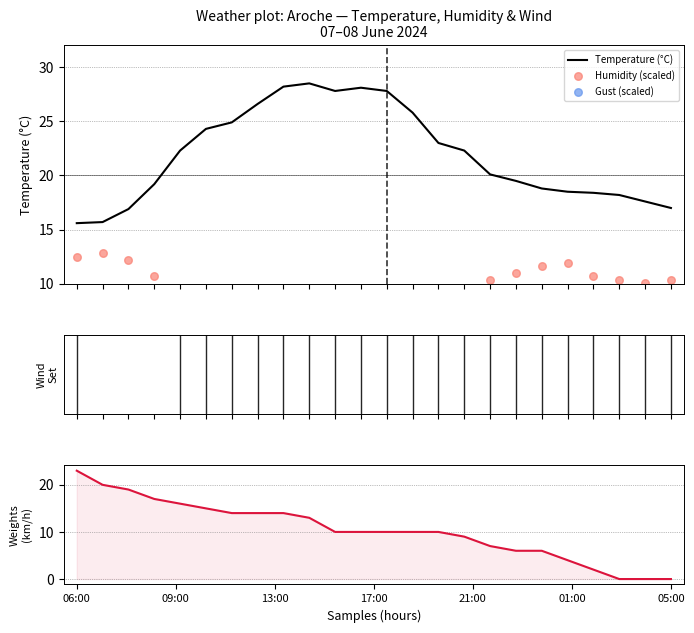

Which series contains the lowest Y value?

Gust (scaled)